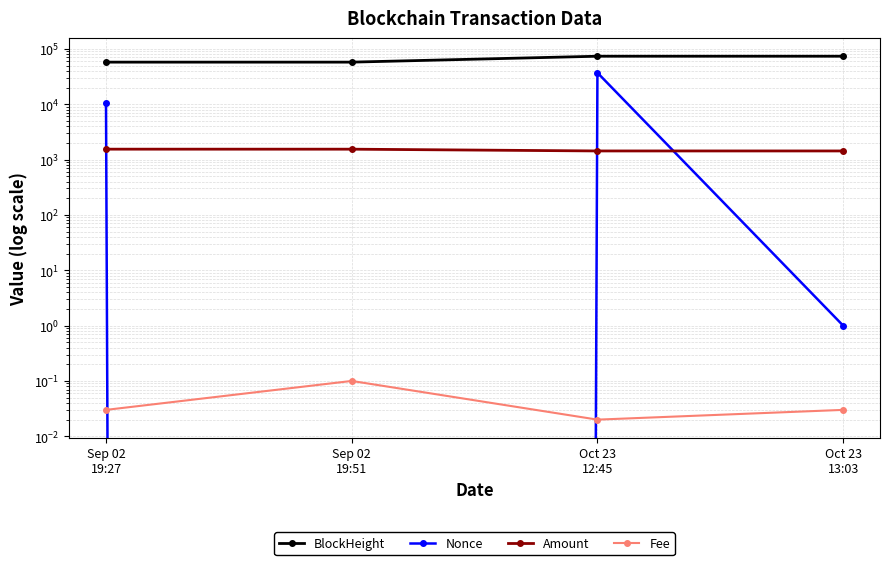

What is the maximum value shown in the chart?

73608.0